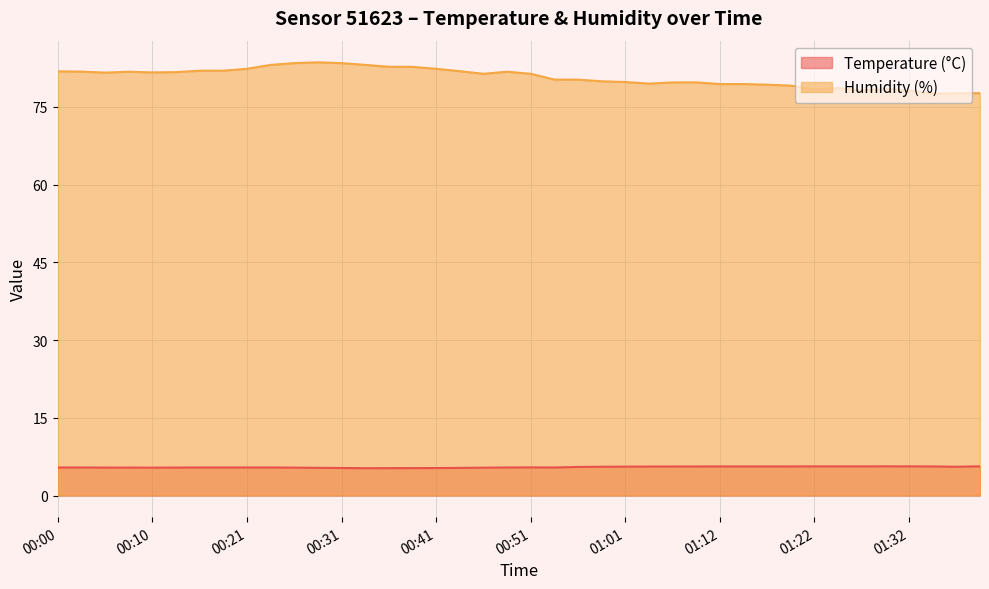

Reading right to left, list all the values displayed in this chart.

Temperature (°C): 5.6	5.5	5.6	5.6	5.6	5.6	5.6	5.6	5.6	5.6	5.6	5.6	5.6	5.6	5.6	5.6	5.5	5.5	5.4	5.4	5.4	5.4	5.3	5.3	5.3	5.3	5.3	5.3	5.3	5.4	5.4	5.4	5.4	5.4	5.4	5.4	5.4	5.4	5.4	5.4
Humidity (%): 77.7	77.6	77.6	78.2	78.5	78.2	78.6	78.4	79.1	79.3	79.4	79.4	79.8	79.7	79.5	79.8	80.0	80.3	80.3	81.4	81.8	81.4	81.9	82.4	82.8	82.8	83.1	83.5	83.6	83.5	83.1	82.4	82.0	82.0	81.7	81.7	81.8	81.6	81.8	81.9